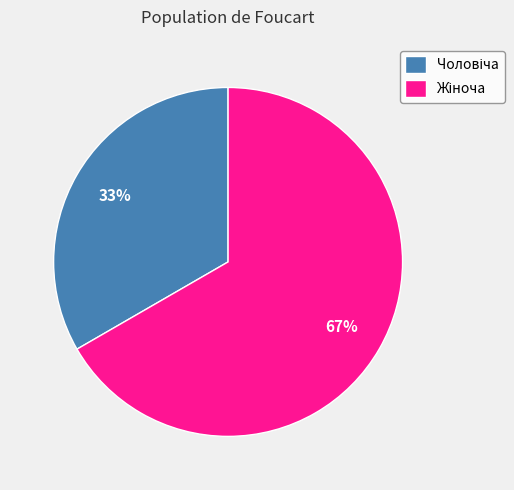

To the nearest percent, what is the average slice percentage?

50%